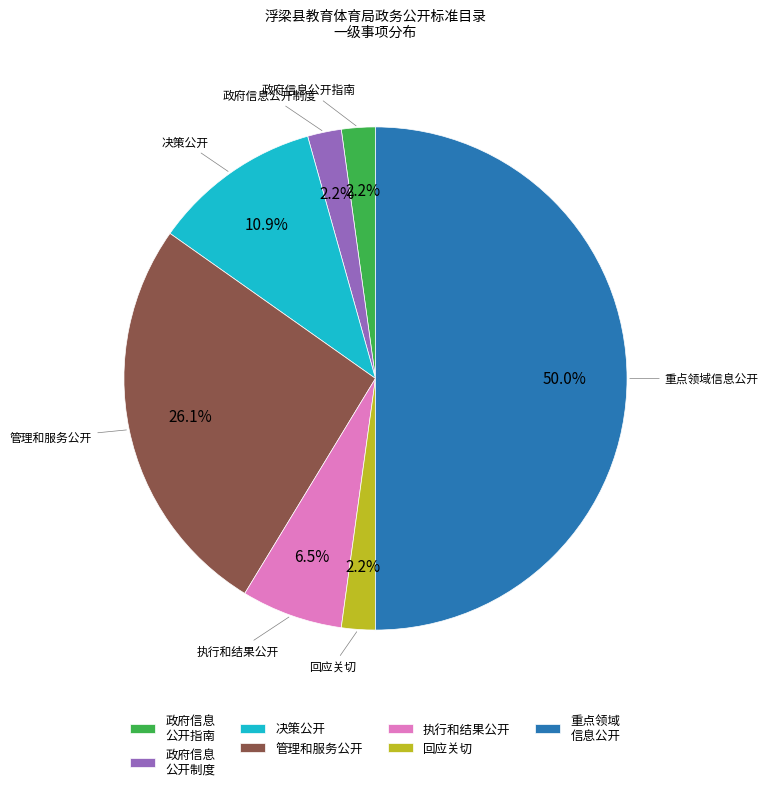

What is the largest slice in the pie chart?

重点领域 信息公开